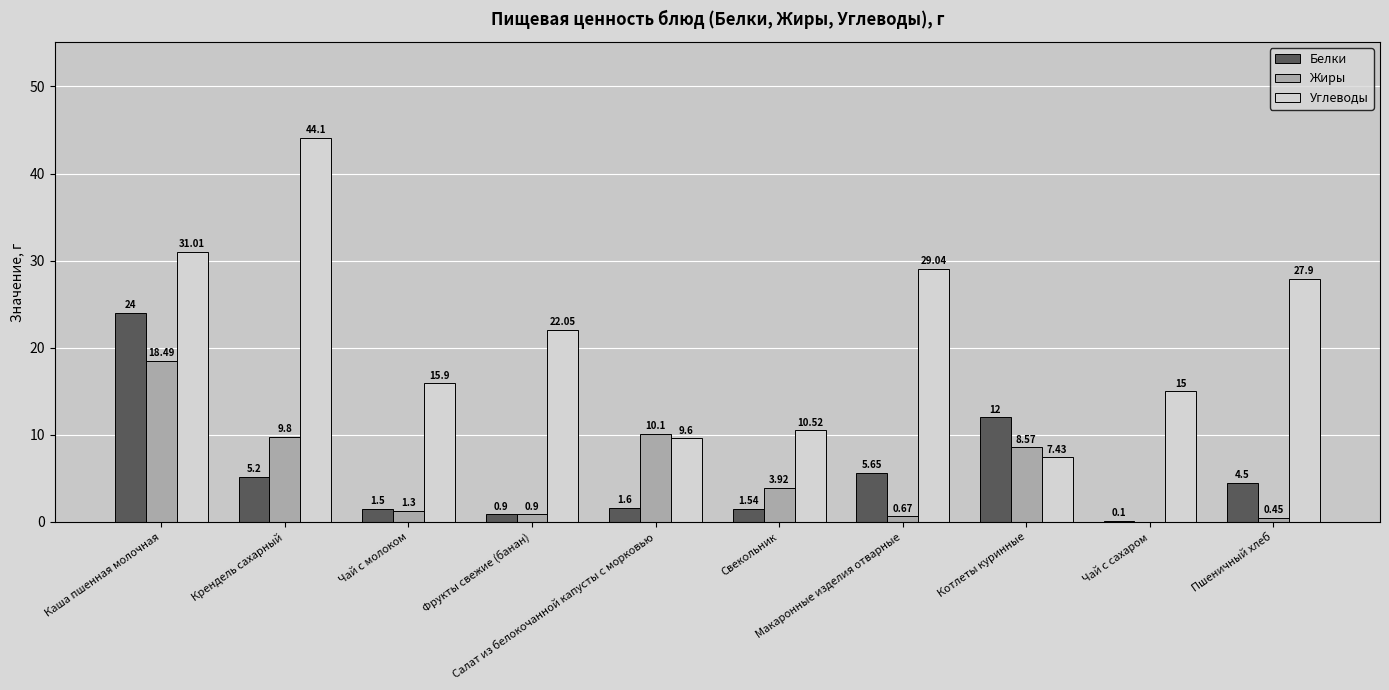

Which series has the largest total across all categories?

Углеводы